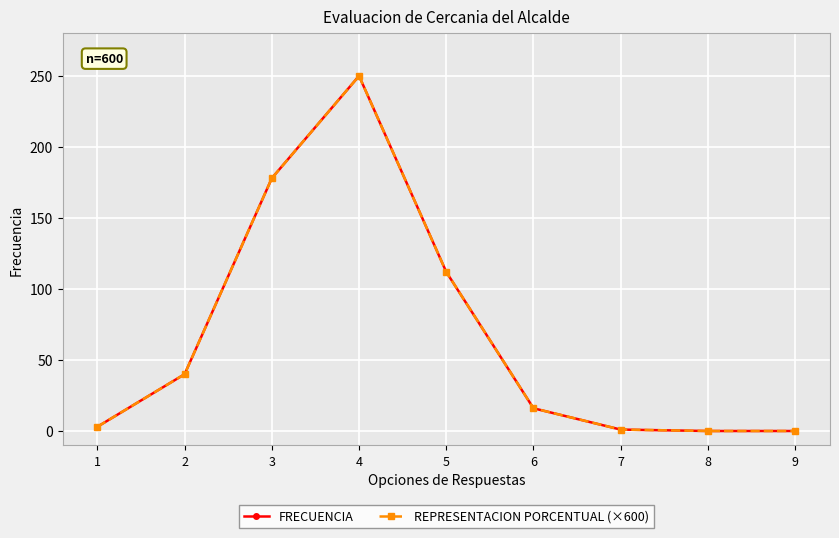

The REPRESENTACION PORCENTUAL (×600) series shows 250 at 4. True or false?

True